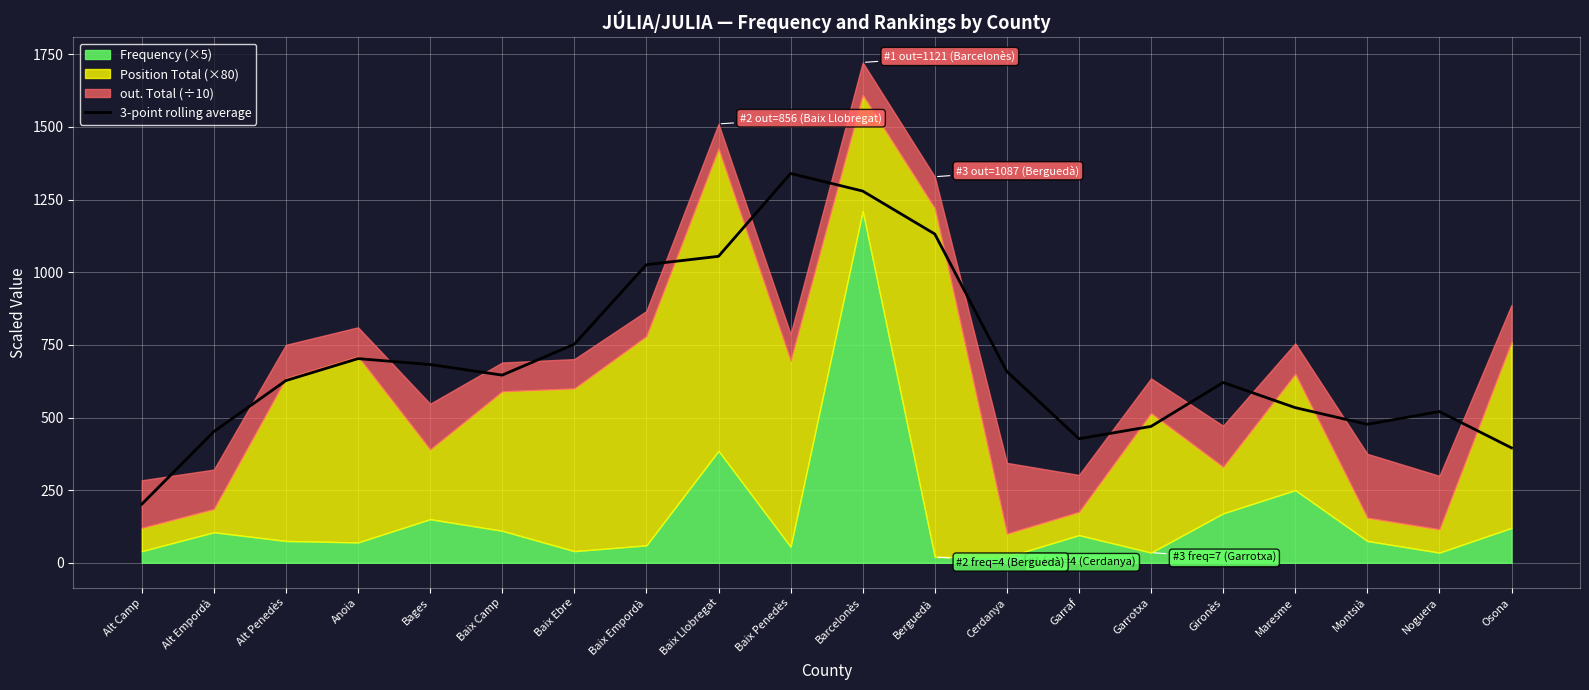

True or false: 3-point rolling average has a value of 201.6 at Alt Camp.

True